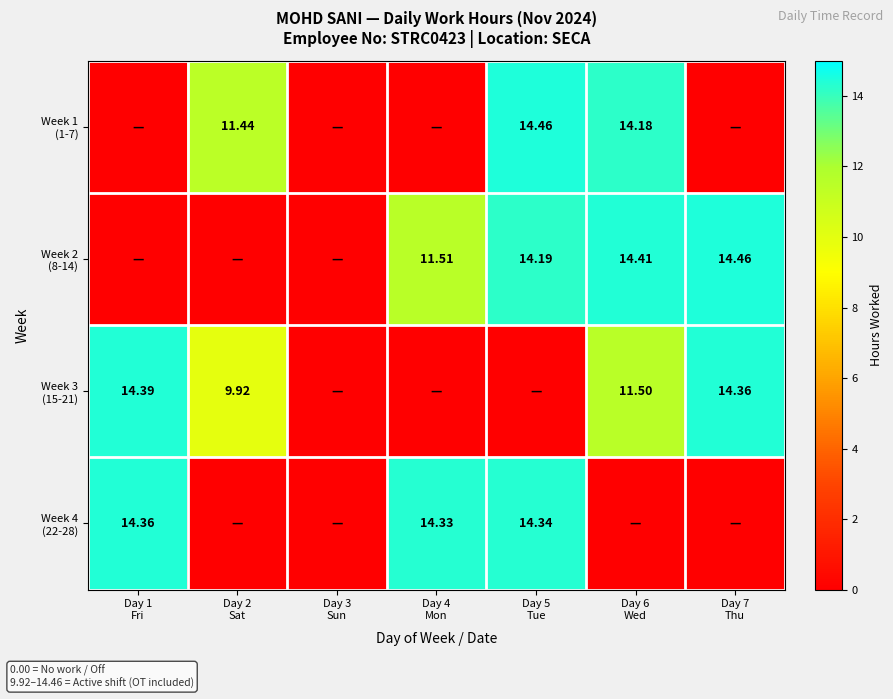

Is the value of Week 3 (15-21) at Day 1 Fri greater than the value of Week 4 (22-28) at Day 3 Sun?

Yes